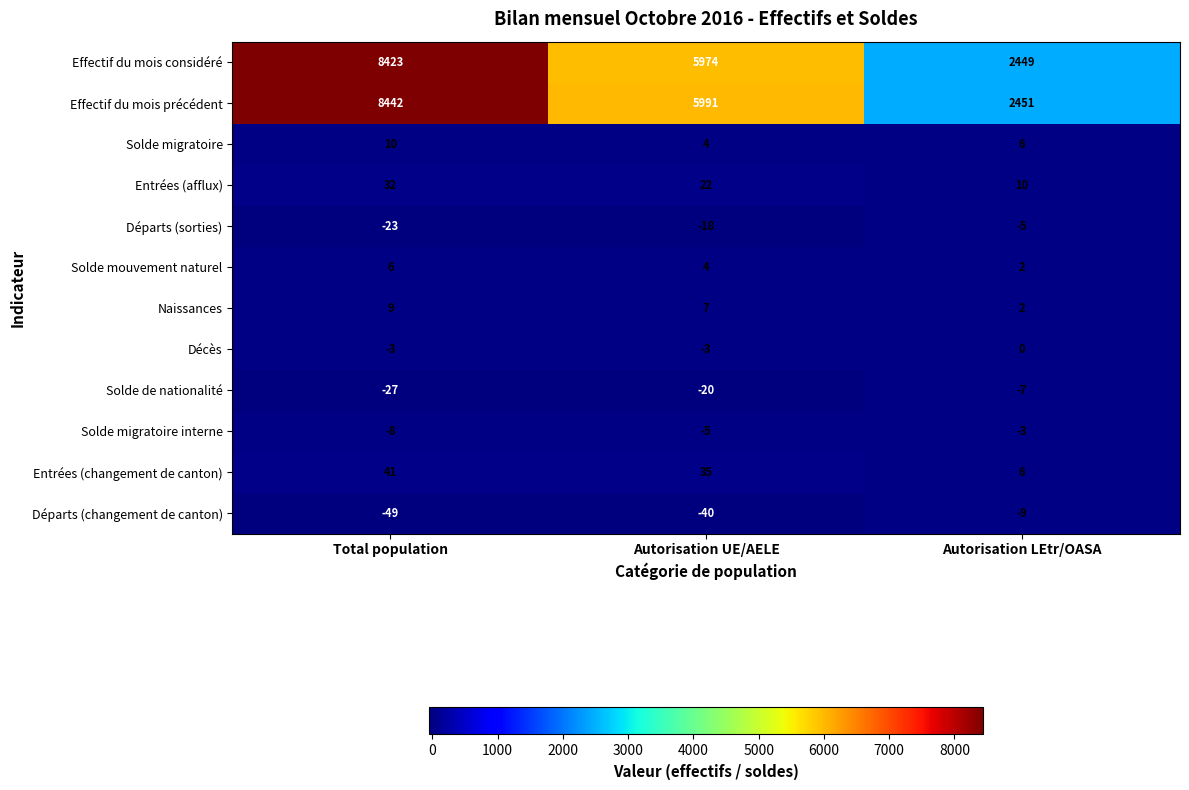

What is the spread (max minus min) of values at Autorisation LEtr/OASA?

2460